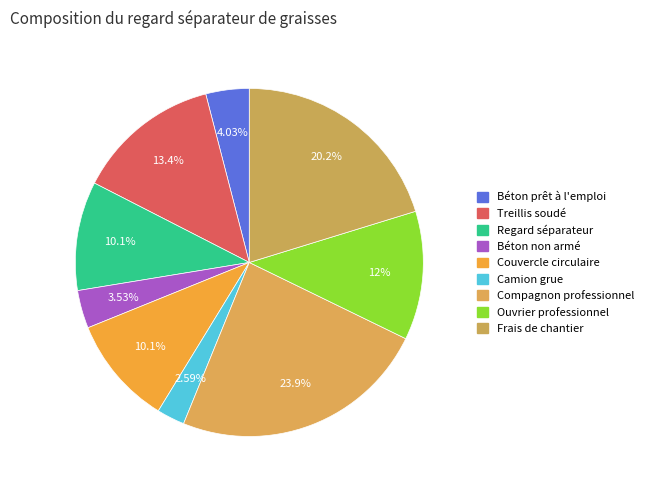

To the nearest percent, what is the combined percentage of Frais de chantier and Compagnon professionnel?

44%